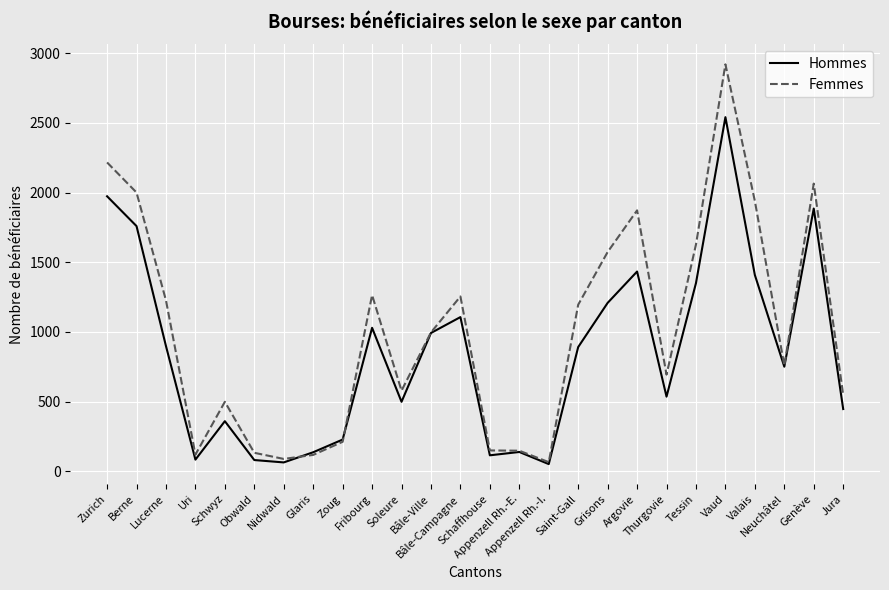

Which category has the highest value across all series?

Vaud